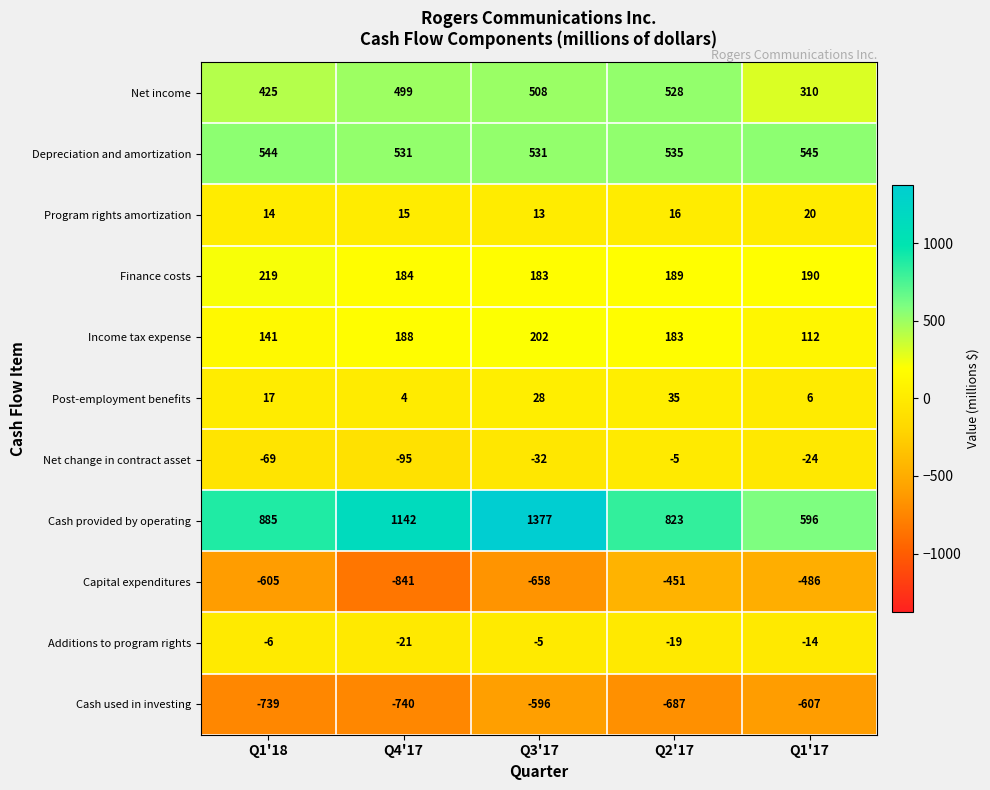

Which series has the widest spread of values?

Cash provided by operating